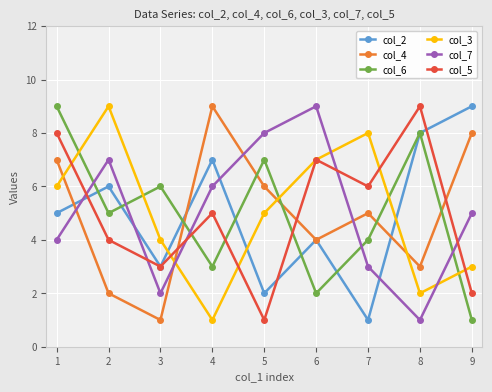

The value of col_2 at 1 is 8. True or false?

False